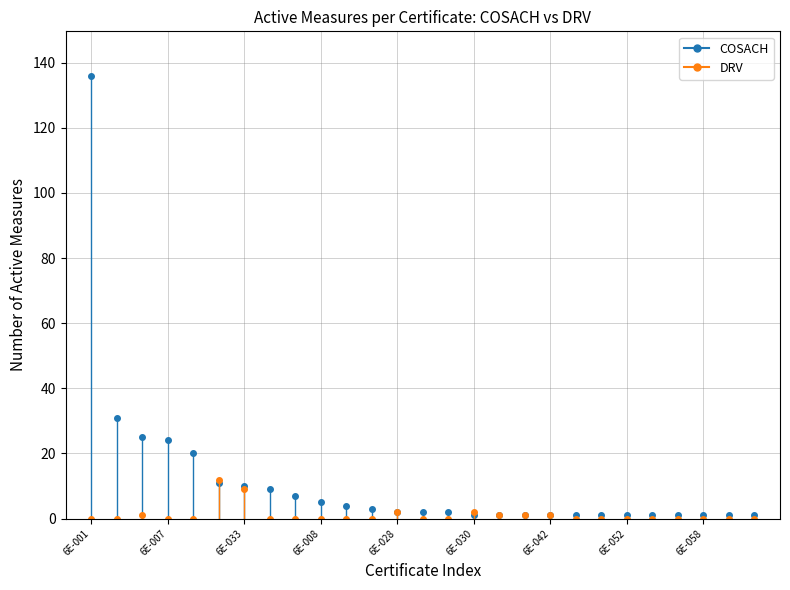

Is it true that COSACH equals 1 at 6E-042?

True